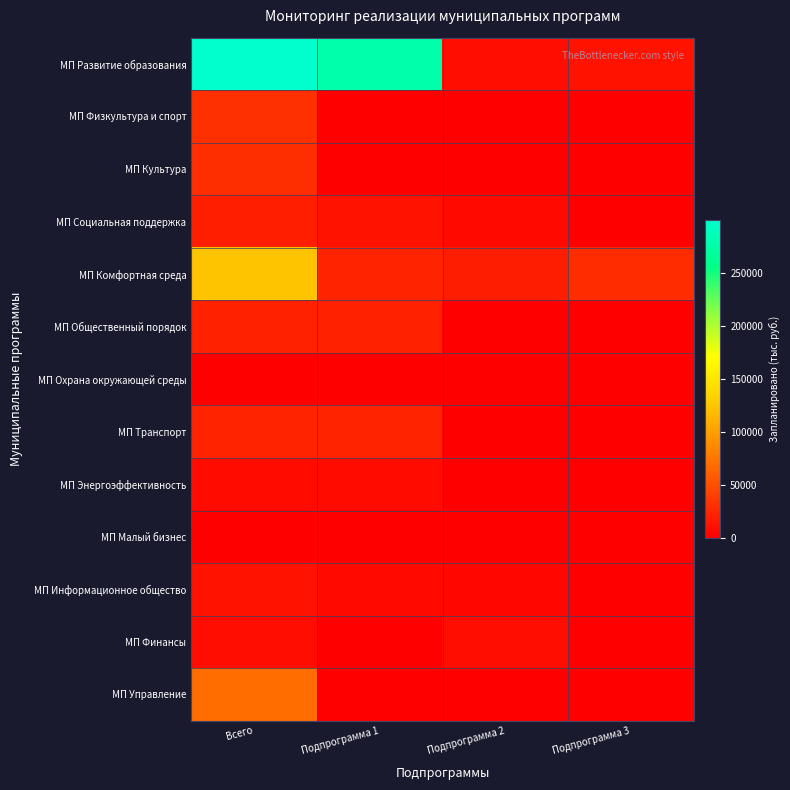

Reading left to right, extract all data points from this chart.

МП Развитие образования: Всего=299175.0	Подпрограмма 1=277613.4	Подпрограмма 2=9570.3	Подпрограмма 3=11991.2
МП Физкультура и спорт: Всего=31009.2	Подпрограмма 1=0.0	Подпрограмма 2=0.0	Подпрограмма 3=0.0
МП Культура: Всего=30074.0	Подпрограмма 1=0.0	Подпрограмма 2=0.0	Подпрограмма 3=0.0
МП Социальная поддержка: Всего=20214.1	Подпрограмма 1=12570.8	Подпрограмма 2=6668.6	Подпрограмма 3=974.7
МП Комфортная среда: Всего=123859.1	Подпрограмма 1=23298.1	Подпрограмма 2=19670.3	Подпрограмма 3=28875.1
МП Общественный порядок: Всего=22107.9	Подпрограмма 1=21863.9	Подпрограмма 2=1.0	Подпрограмма 3=243.0
МП Охрана окружающей среды: Всего=30.0	Подпрограмма 1=0.0	Подпрограмма 2=0.0	Подпрограмма 3=0.0
МП Транспорт: Всего=22516.4	Подпрограмма 1=22316.4	Подпрограмма 2=200.0	Подпрограмма 3=0.0
МП Энергоэффективность: Всего=7533.8	Подпрограмма 1=7533.8	Подпрограмма 2=0.0	Подпрограмма 3=0.0
МП Малый бизнес: Всего=22.1	Подпрограмма 1=17.1	Подпрограмма 2=5.0	Подпрограмма 3=0.0
МП Информационное общество: Всего=12350.0	Подпрограмма 1=6646.1	Подпрограмма 2=5703.9	Подпрограмма 3=0.0
МП Финансы: Всего=9402.2	Подпрограмма 1=0.0	Подпрограмма 2=9402.2	Подпрограмма 3=0.0
МП Управление: Всего=68301.2	Подпрограмма 1=0.0	Подпрограмма 2=0.0	Подпрограмма 3=0.0